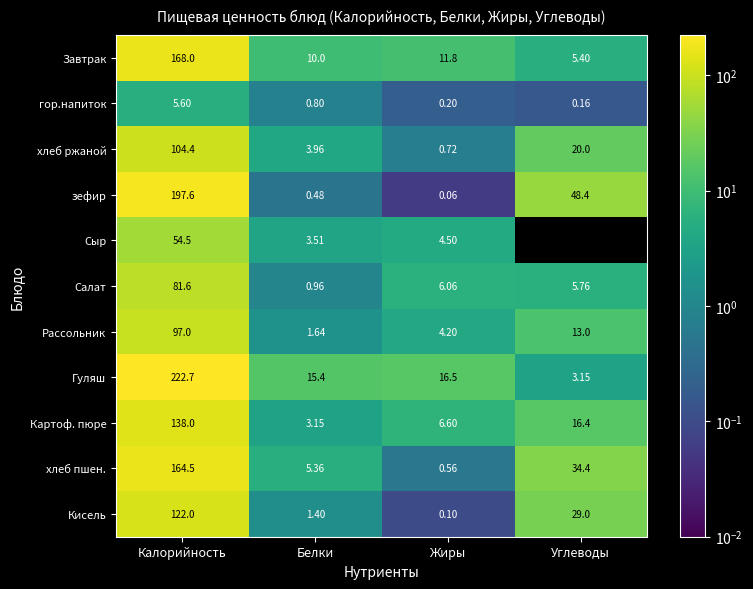

At which category is the sum across all series the highest?

Калорийность